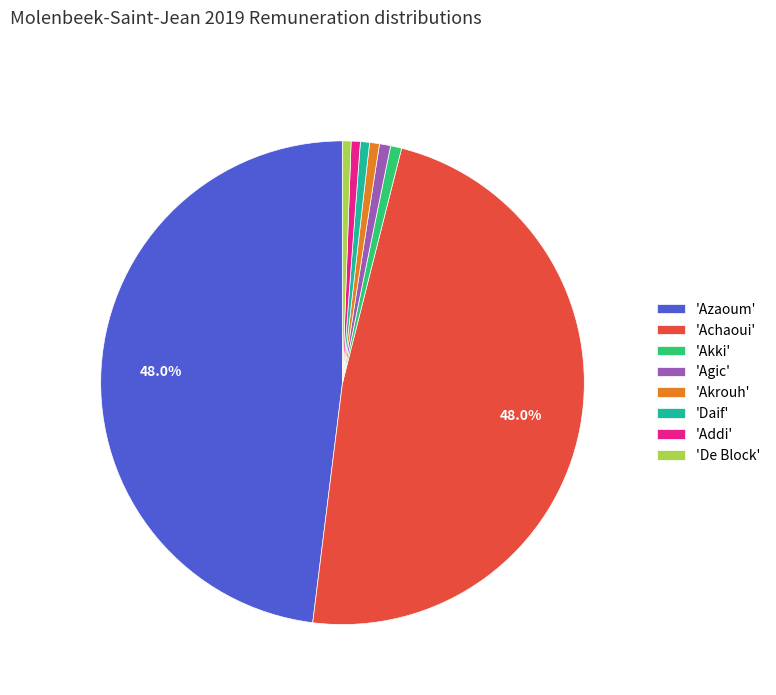

How many segments does this pie chart have?

8